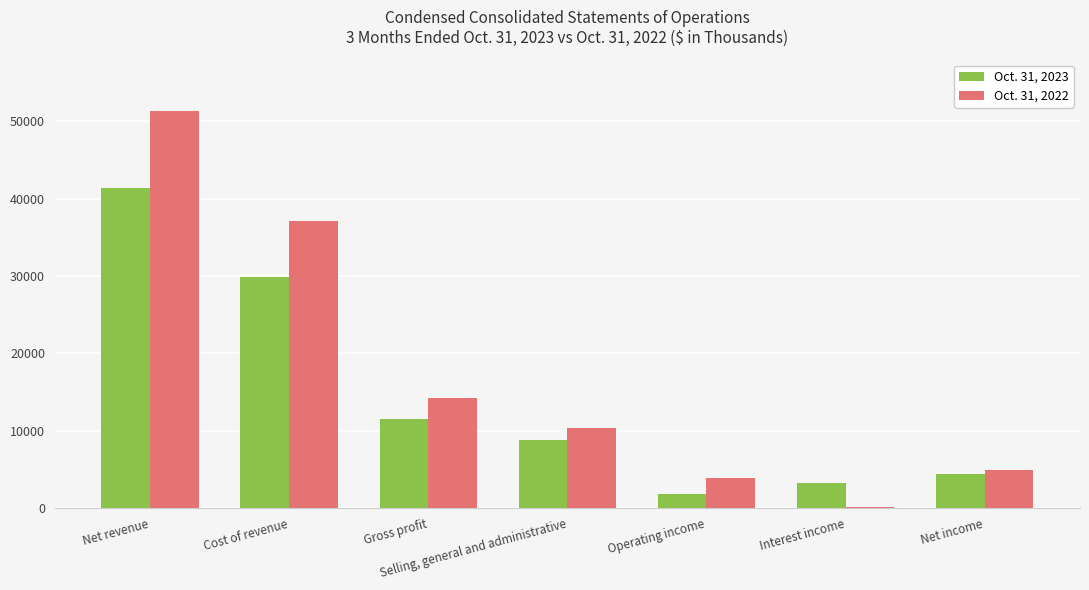

How many groups of bars are there?

7